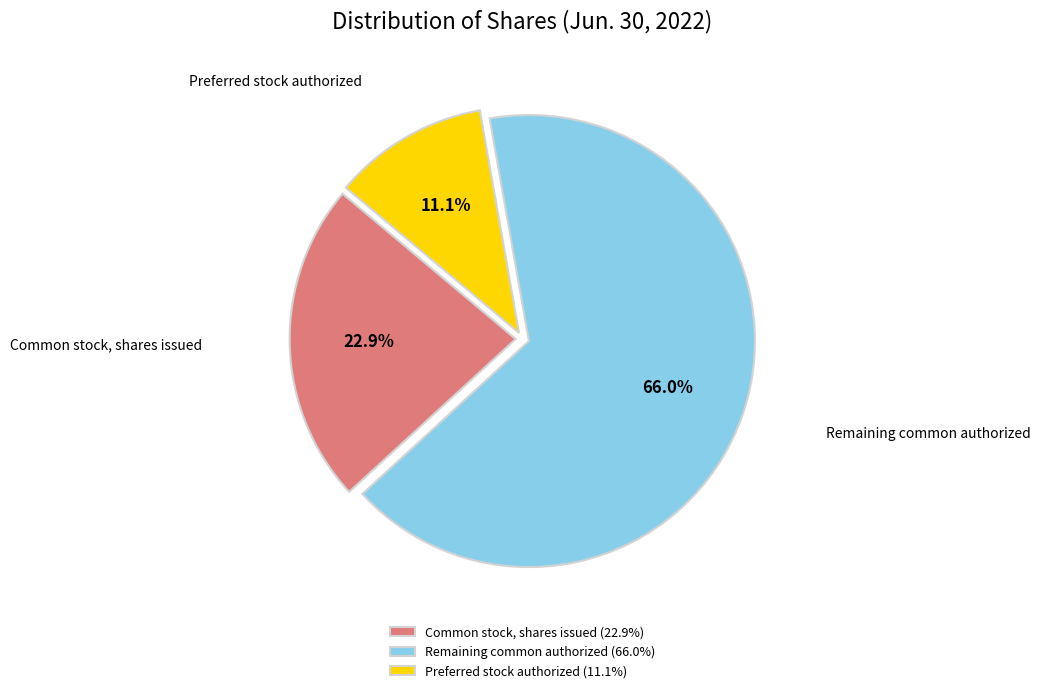

To the nearest percent, what is the difference between the largest and smallest slice percentages?

55%